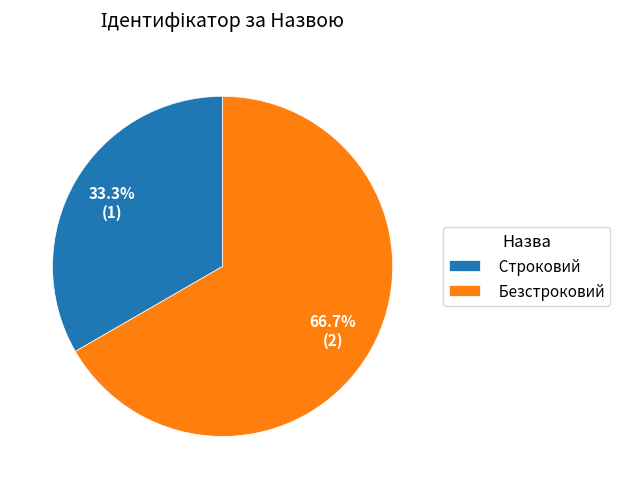

Rank the categories by value from highest to lowest.

Безстроковий, Строковий